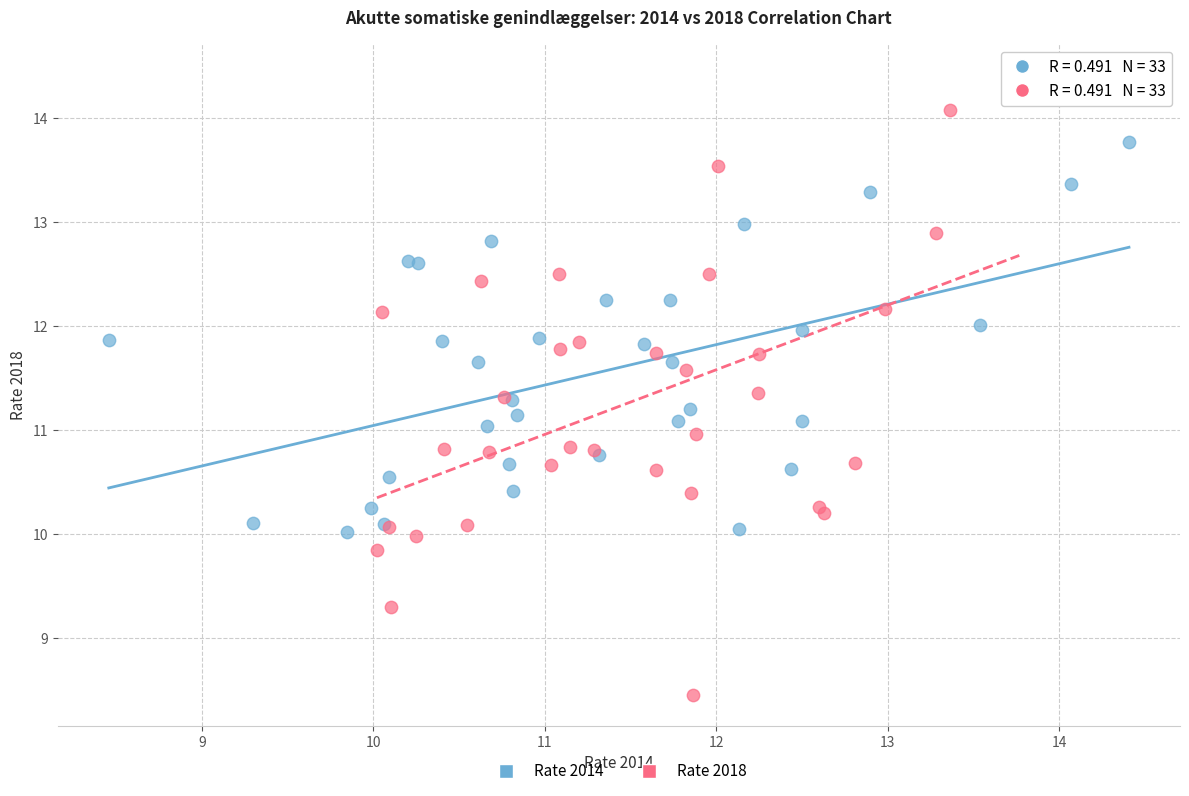

Which series reaches the minimum Y coordinate?

Rate 2018